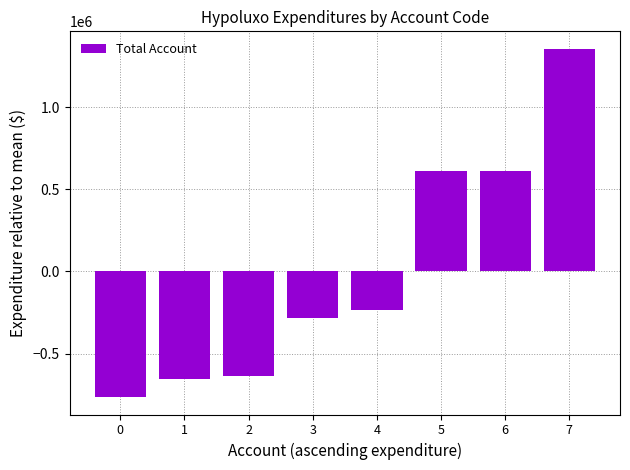

What is the difference between the values at 2 and 6?

1246651.0